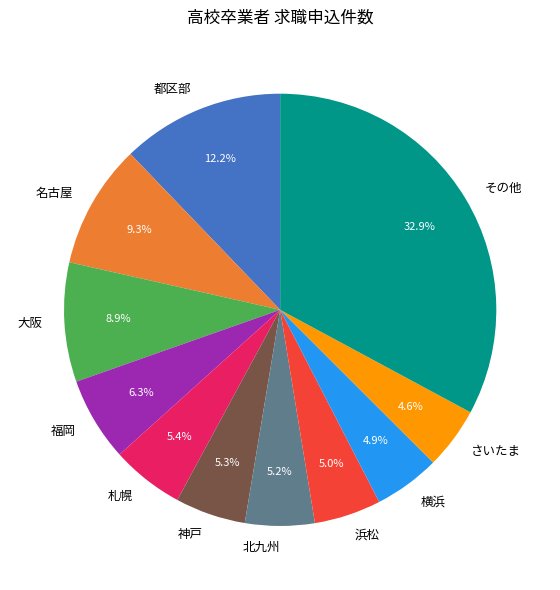

What is the total percentage of 浜松 and その他?

37.9%